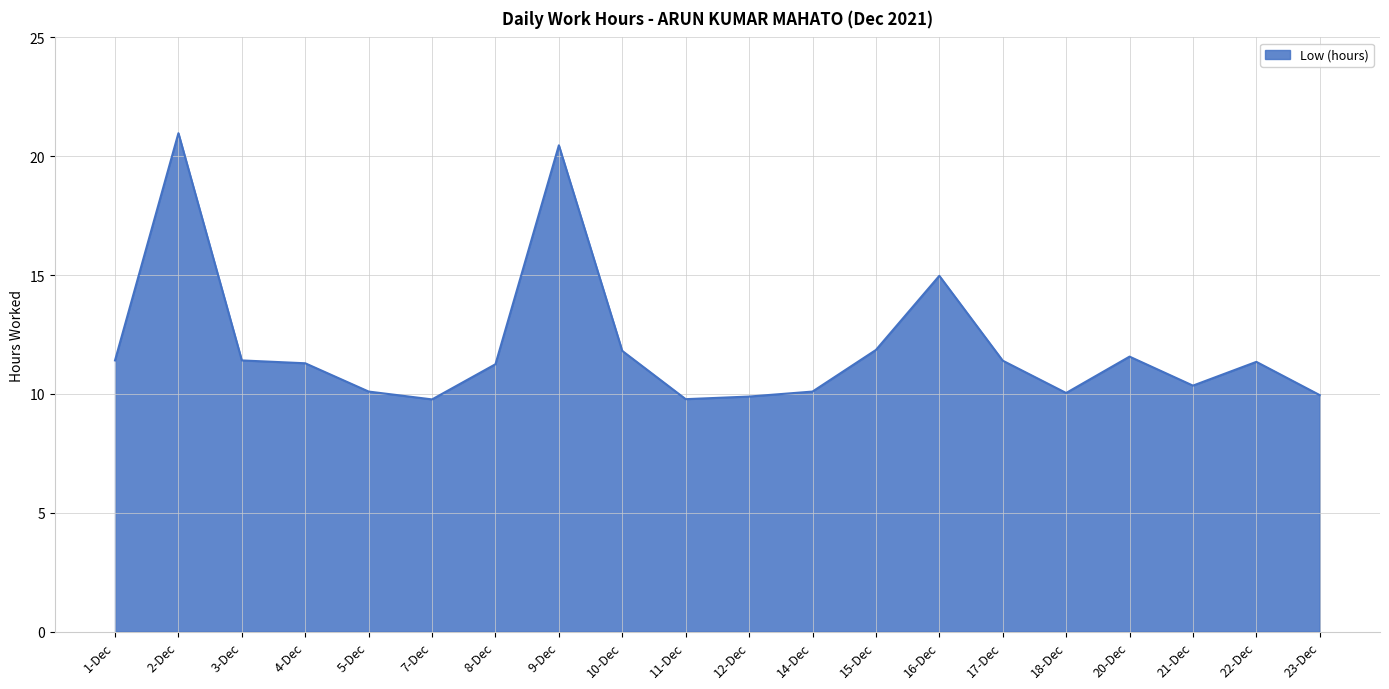

At which label does the data first exceed 11?

1-Dec